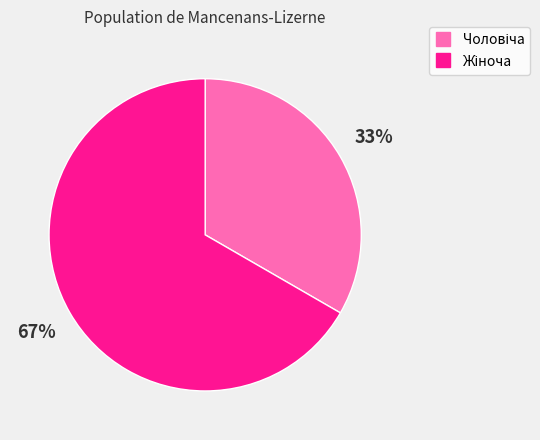

Does any single category account for the majority?

Yes